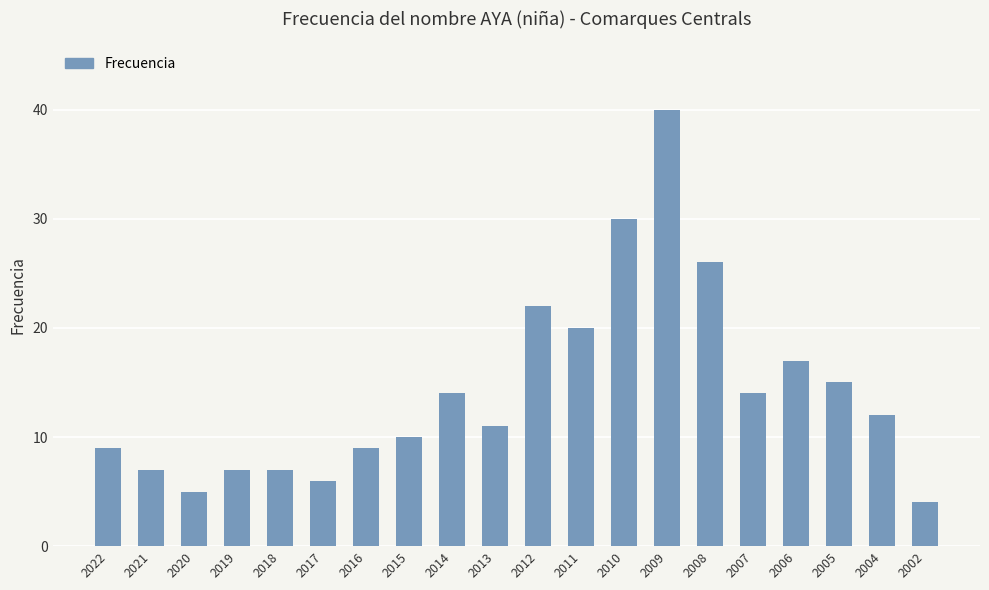

What is the difference between the second highest and minimum values?

26